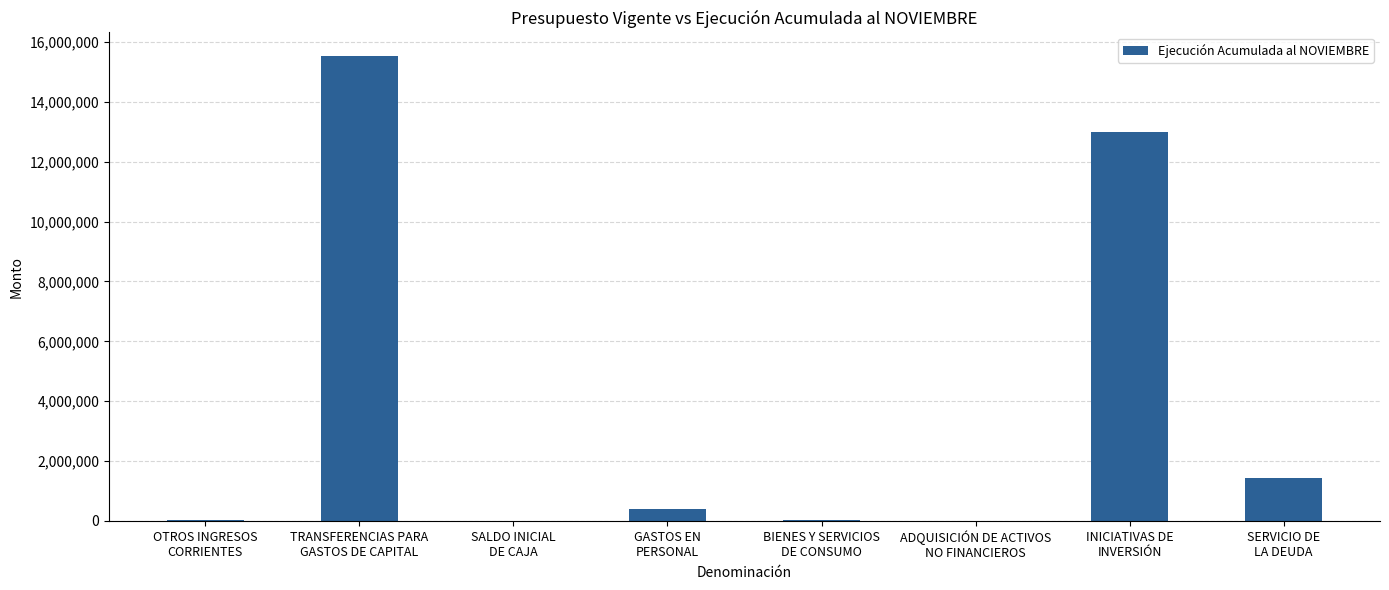

What is the maximum value shown in the chart?

15540322